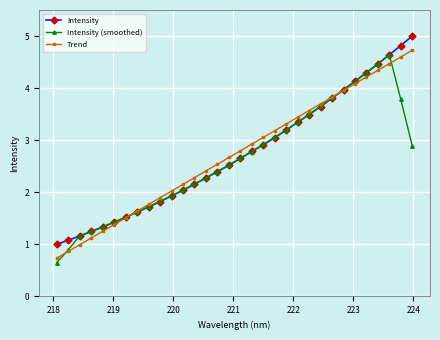

At how many categories does at least one series exceed 0?

32